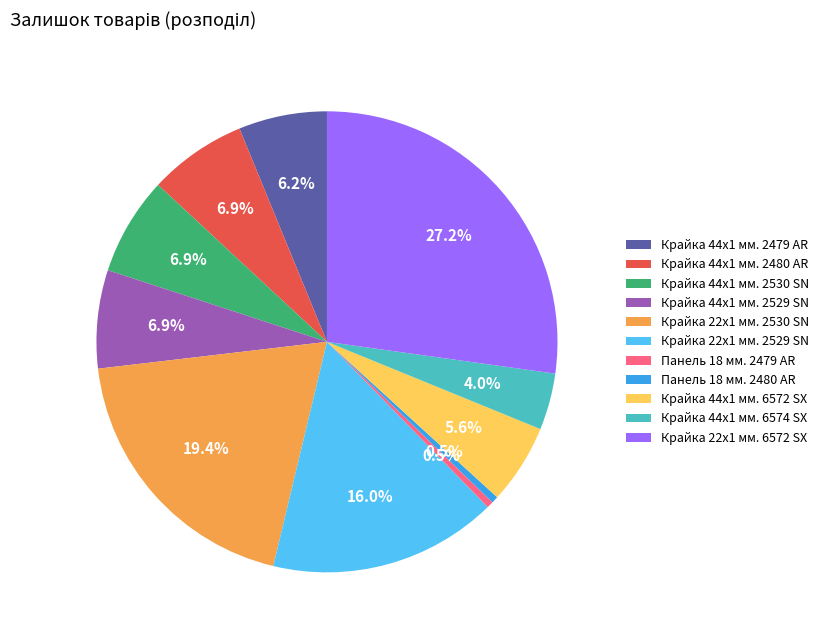

To the nearest percent, what is the difference between the largest and smallest slice percentages?

27%